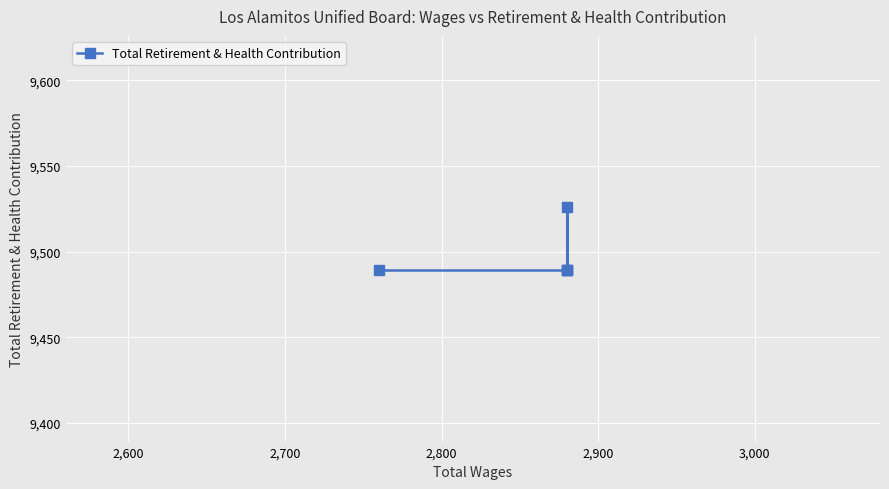

What is the difference between the maximum and minimum values?

37